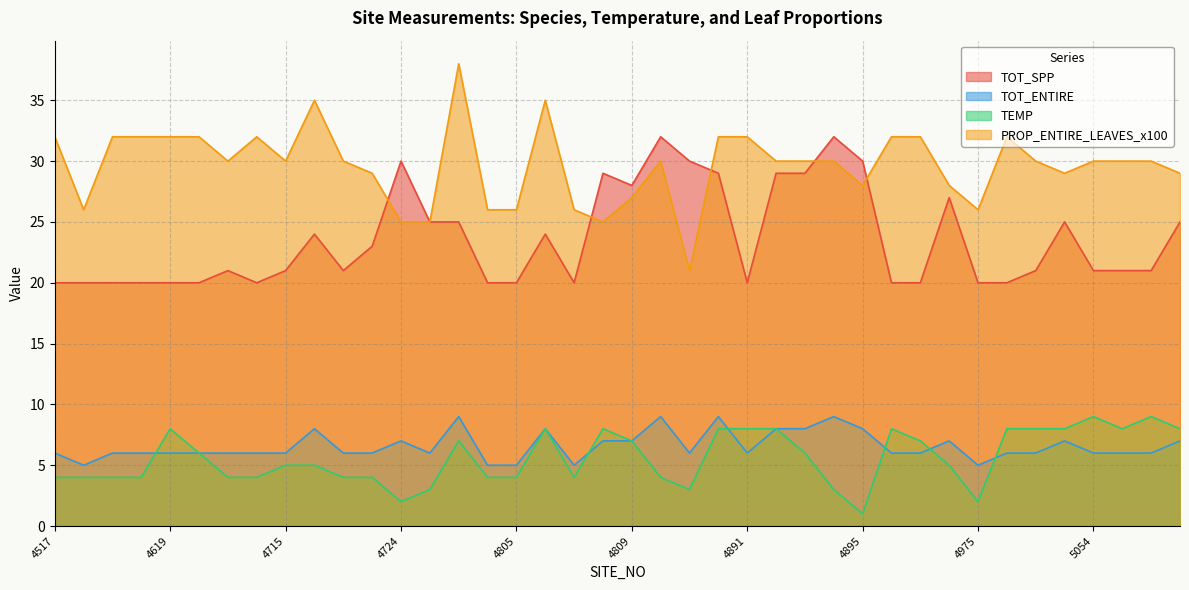

How many lines are shown in the chart?

4